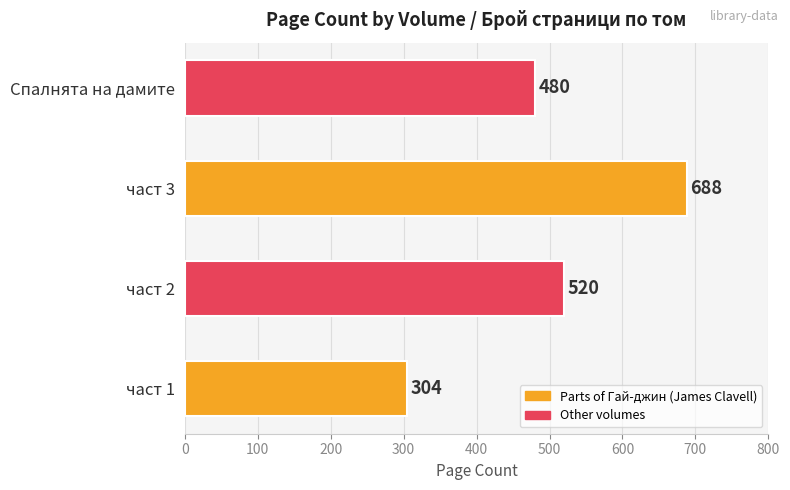

List the labels in order of value, smallest first.

част 1, Спалнята на дамите, част 2, част 3